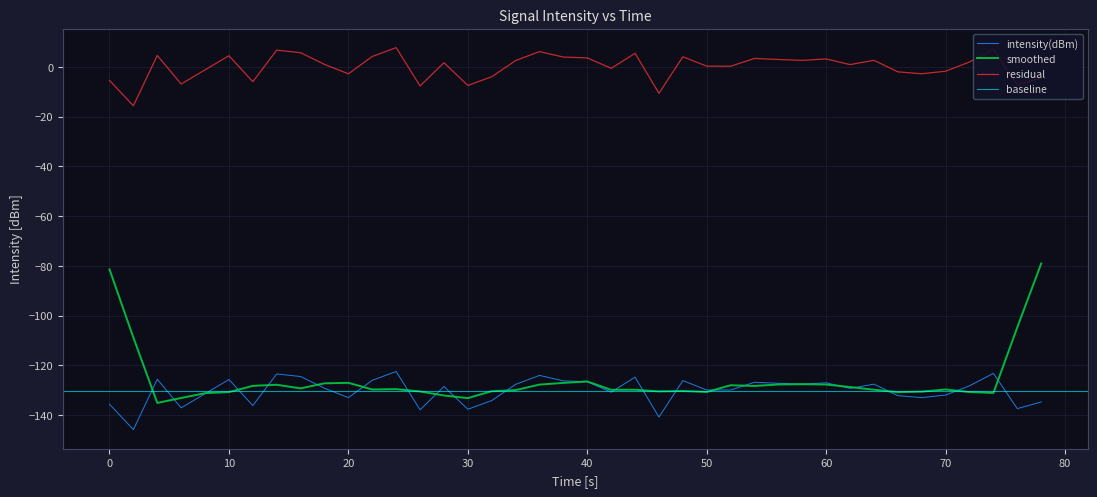

The value of intensity(dBm) at 0 is -135.6. True or false?

True